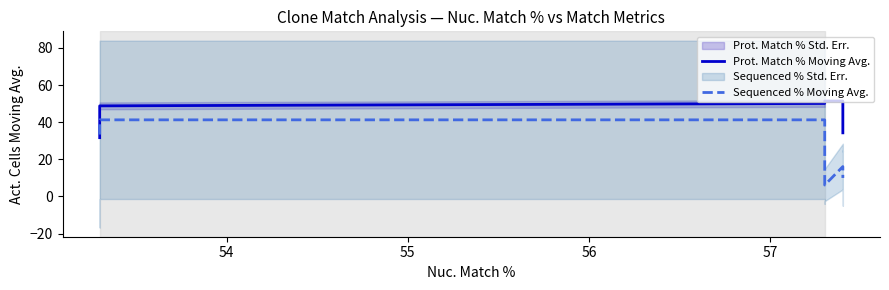

Is it true that Prot. Match % Moving Avg. equals 74.0 at 55?

False